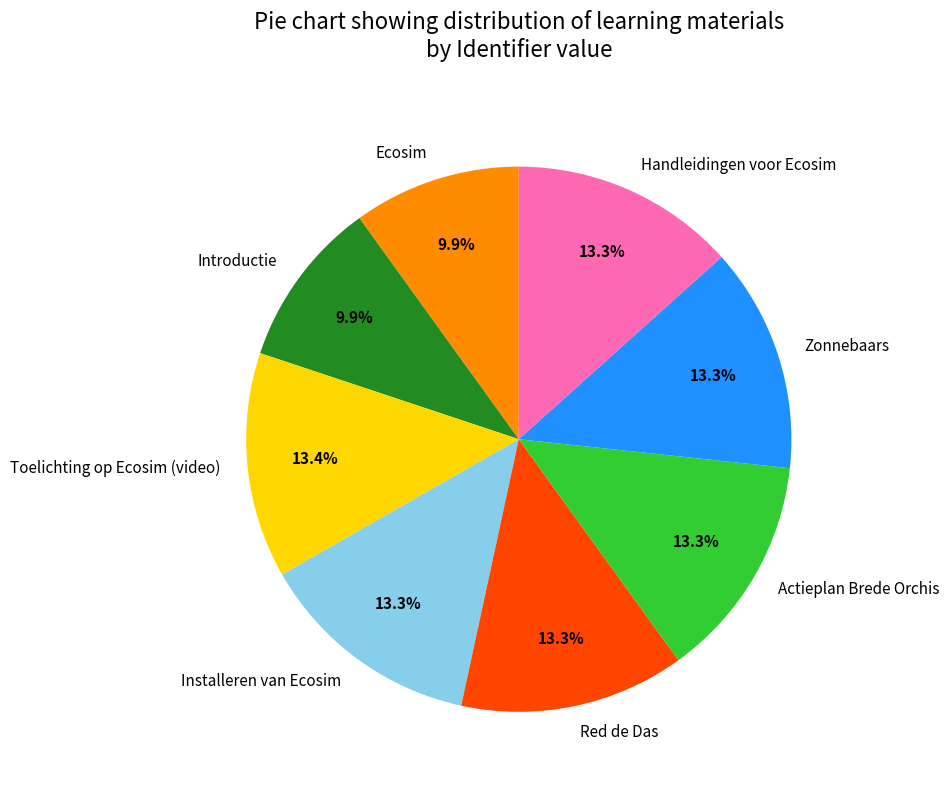

Count the number of slices in the pie.

8